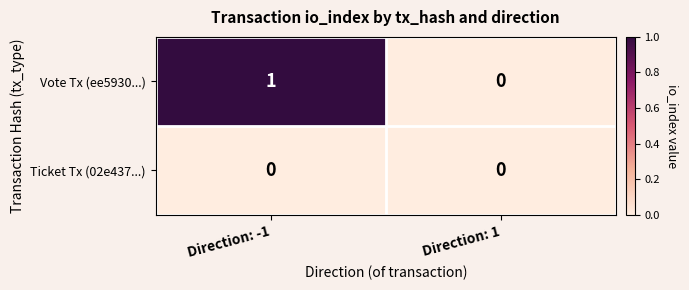

List the series in order of their peak value, highest first.

Vote Tx (ee5930...), Ticket Tx (02e437...)